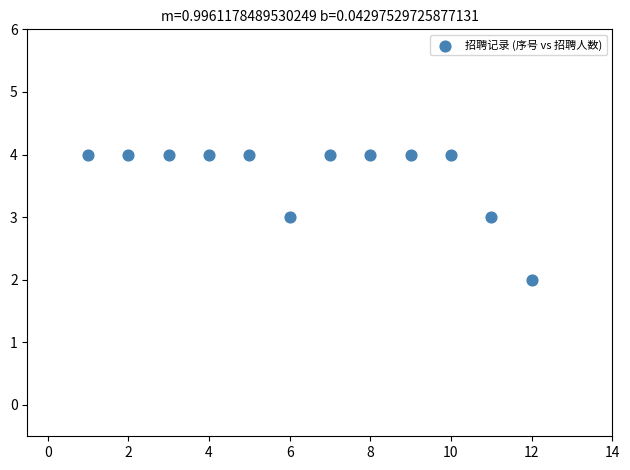

What is the average Y value?

4